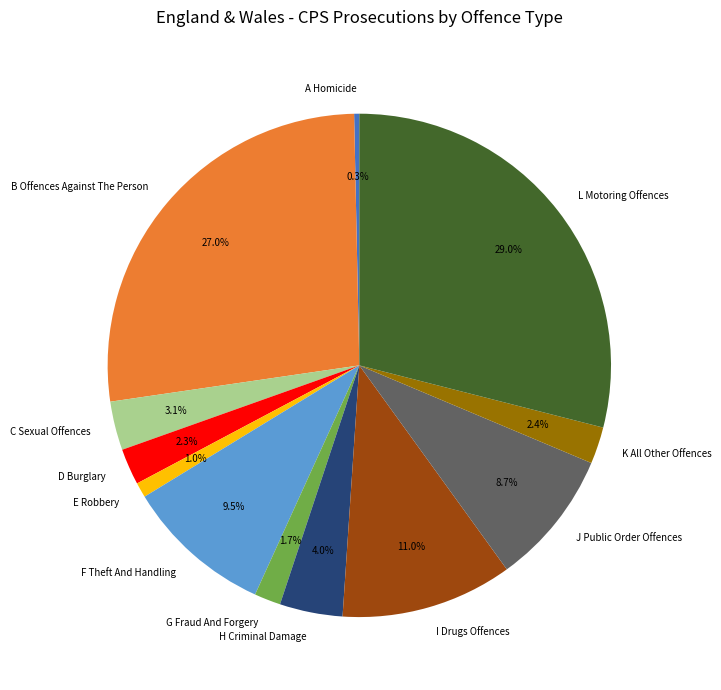

What percentage is the G Fraud And Forgery slice, to the nearest percent?

2%